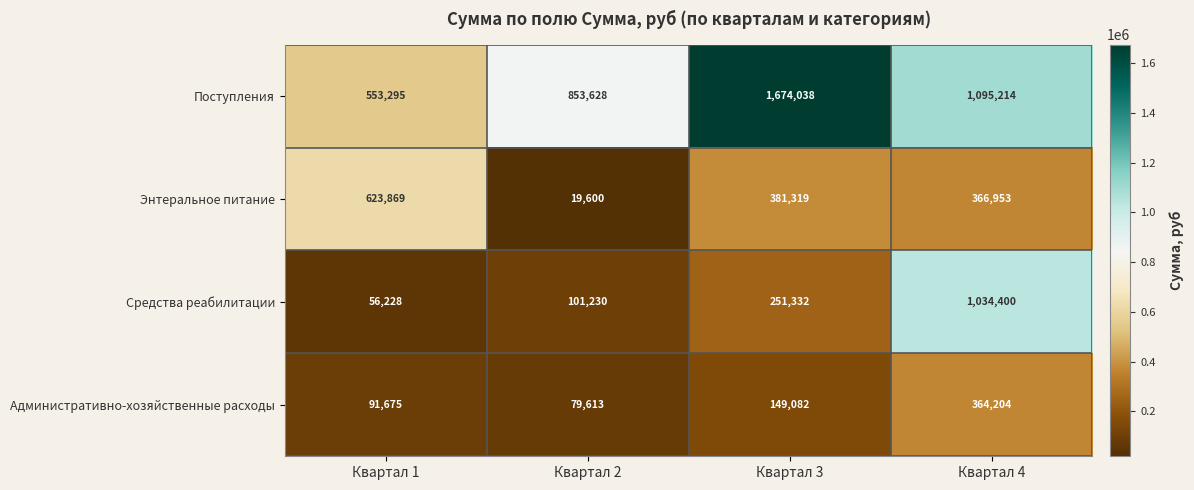

At which label does Поступления reach its peak?

Квартал 3